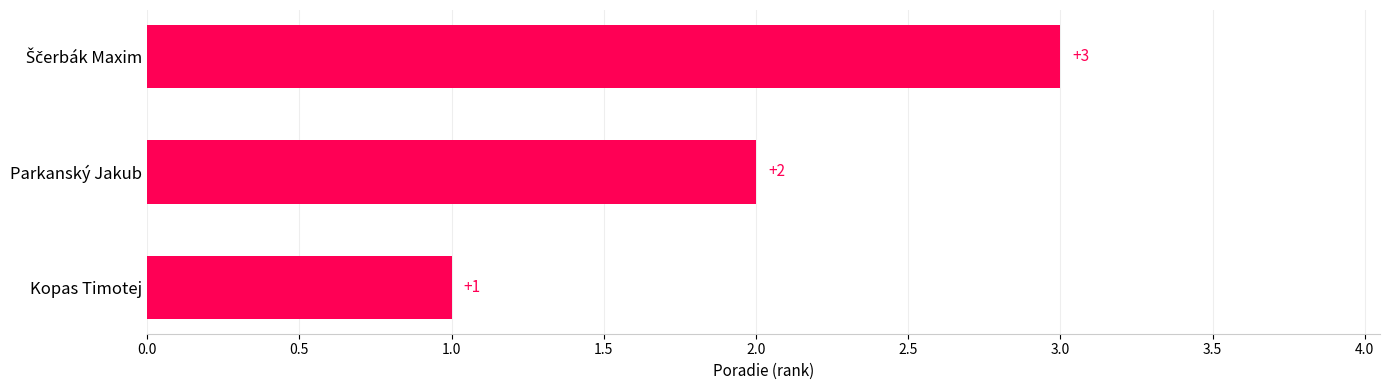

What is the label of the 1st bar from the bottom?

Kopas Timotej